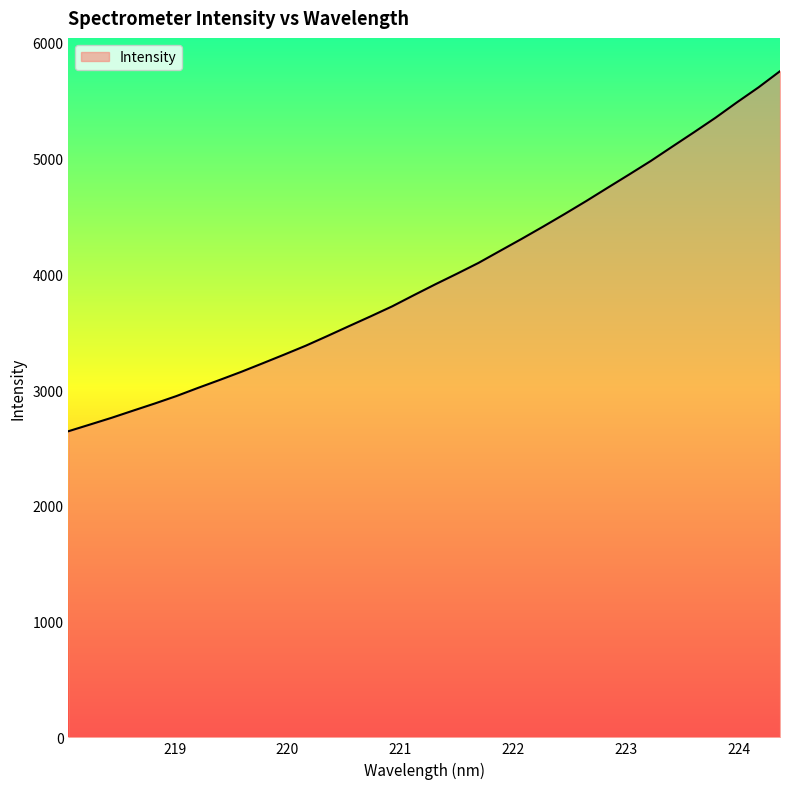

What is the difference between the maximum and minimum values?

3110.7